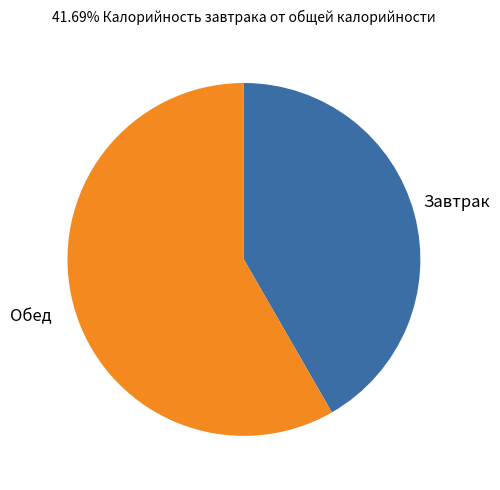

Which slice is the largest?

Обед